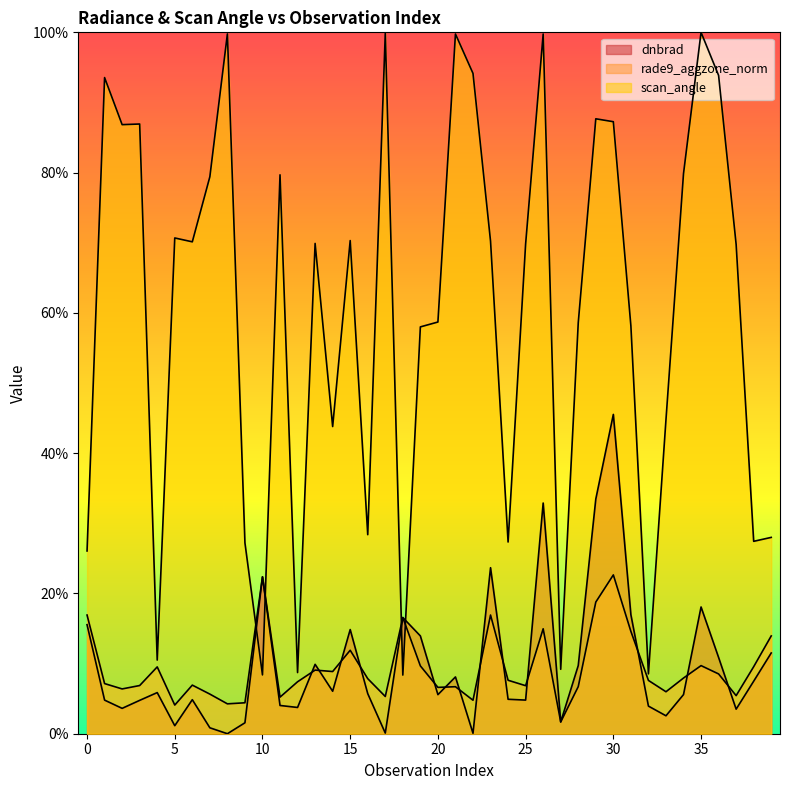

What are all the series names shown in the legend?

dnbrad, rade9_aggzone_norm, scan_angle